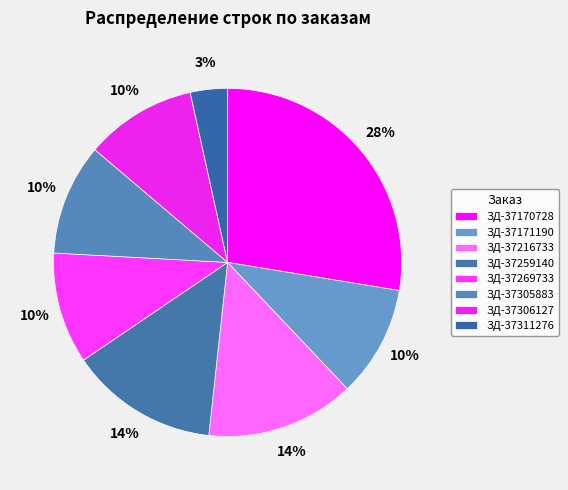

To the nearest percent, what percentage of the pie is ЗД-37306127?

10%